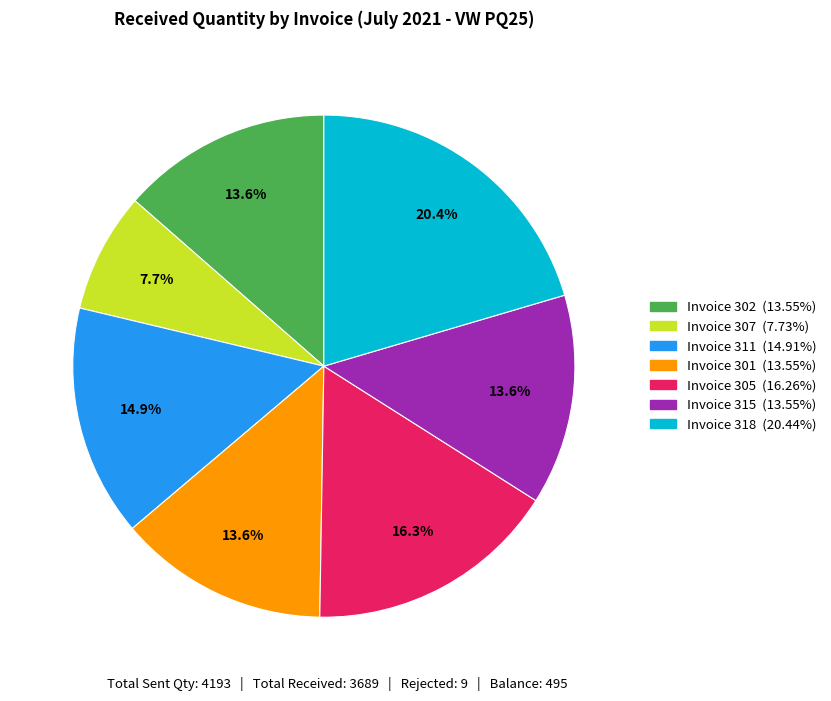

Is there a majority slice in this chart?

No